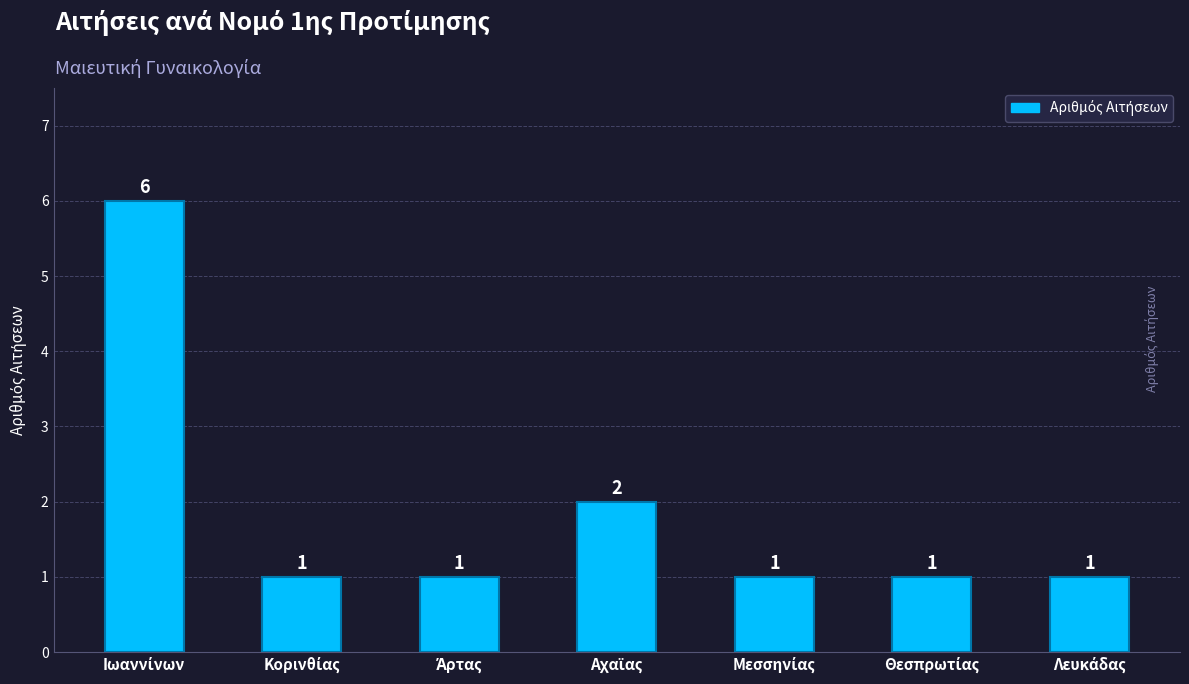

How many values are between 1 and 2?

6